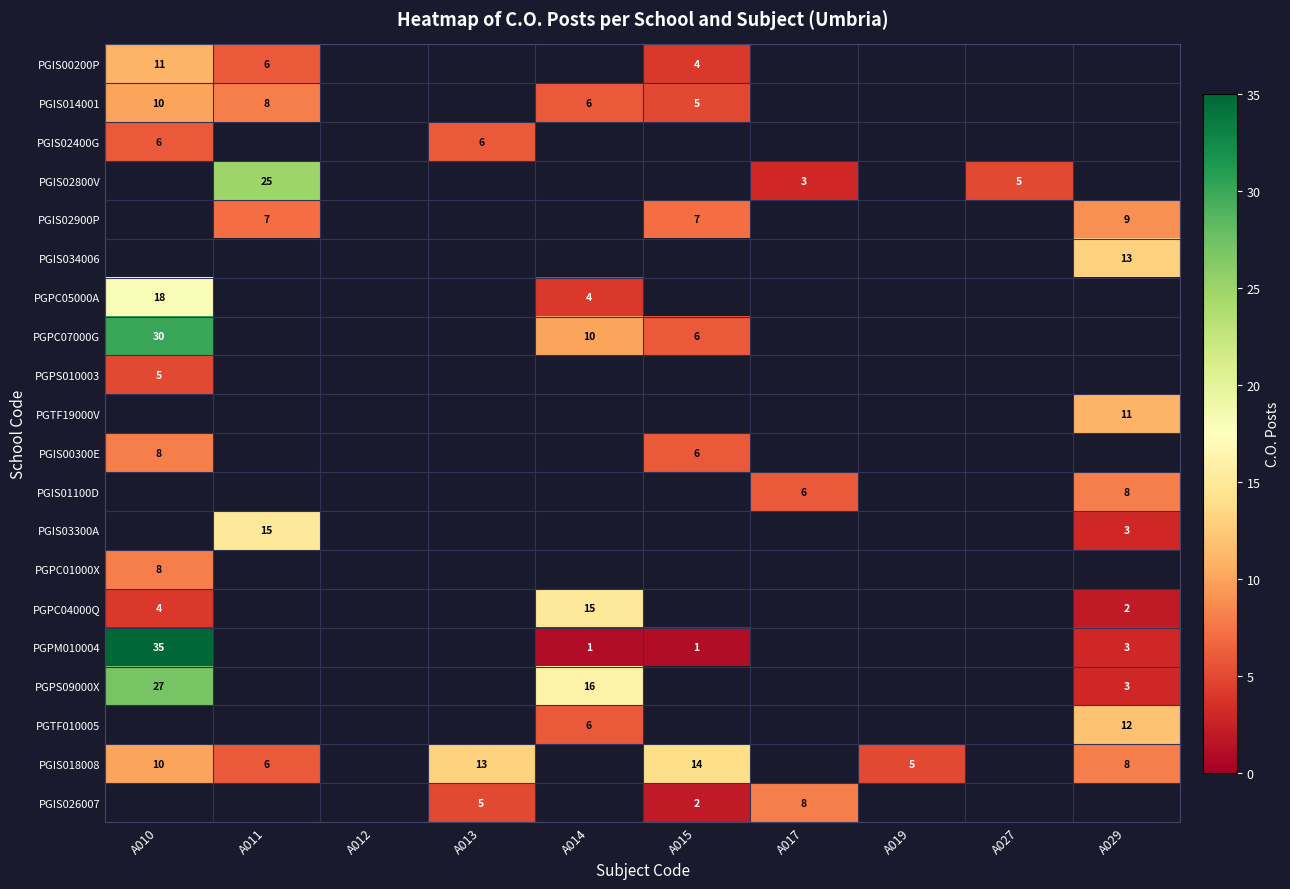

Is it true that PGIS02400G equals 3.8 at A013?

False